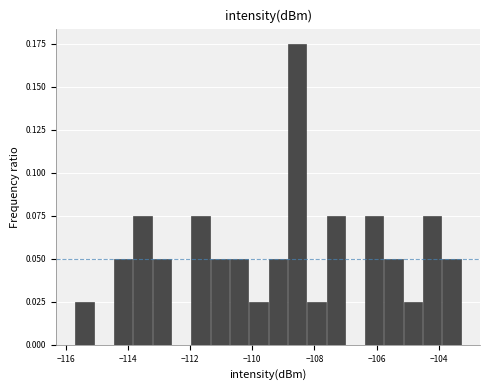

Around what value on the x-axis is the tallest bar? Give the approximate position of its centre, as read against the axis.

-108.6